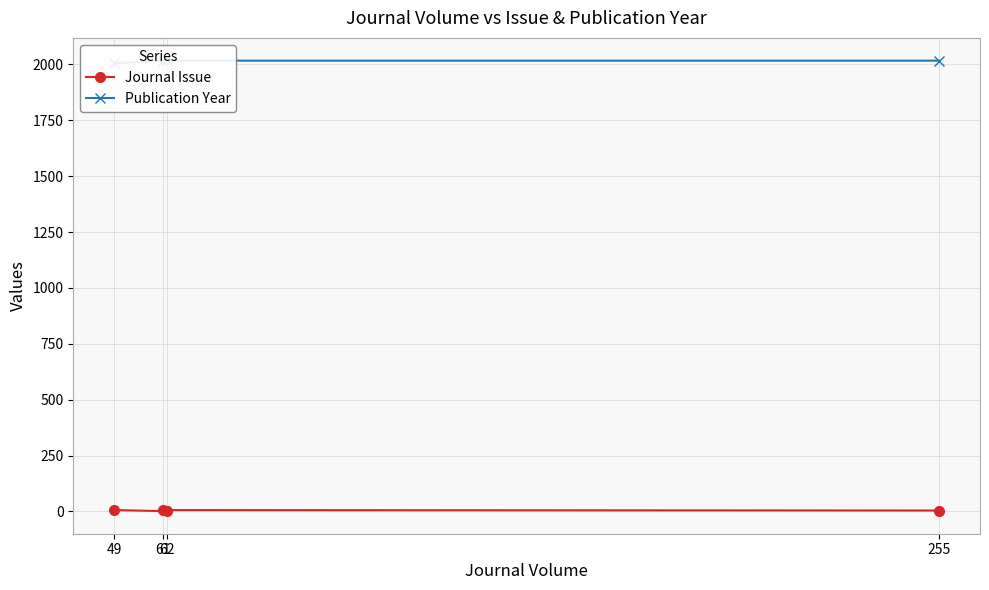

Reading left to right, extract all data points from this chart.

Journal Issue: 6	1	6	4
Publication Year: 2005	2018	2017	2017